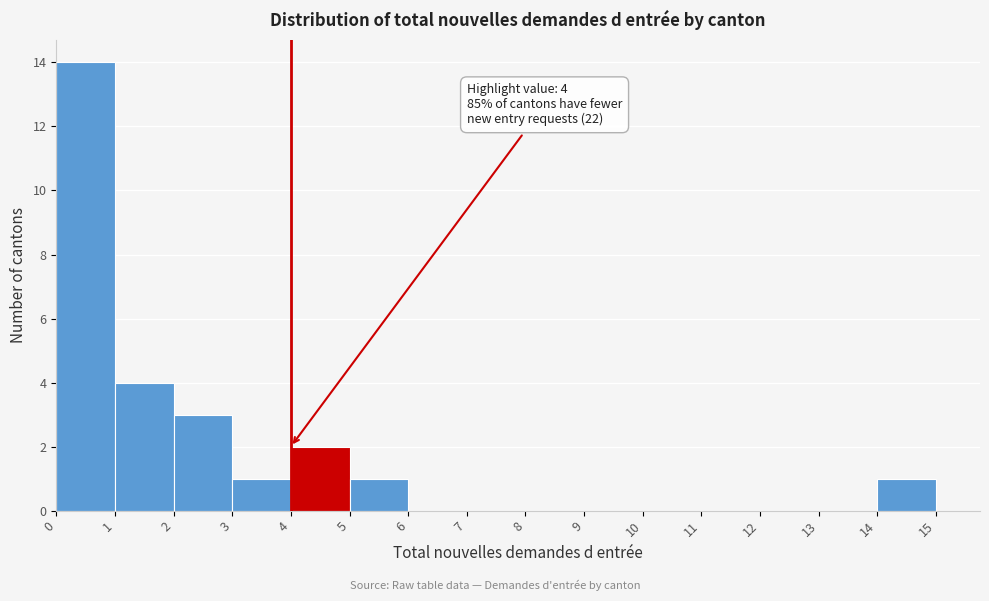

Over which range of the x-axis is the bar tallest?

0 to 1